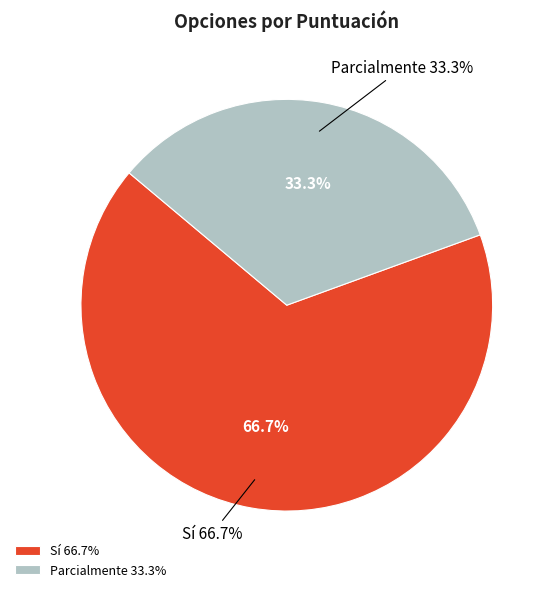

Do Sí and No together represent more than half of the pie?

Yes